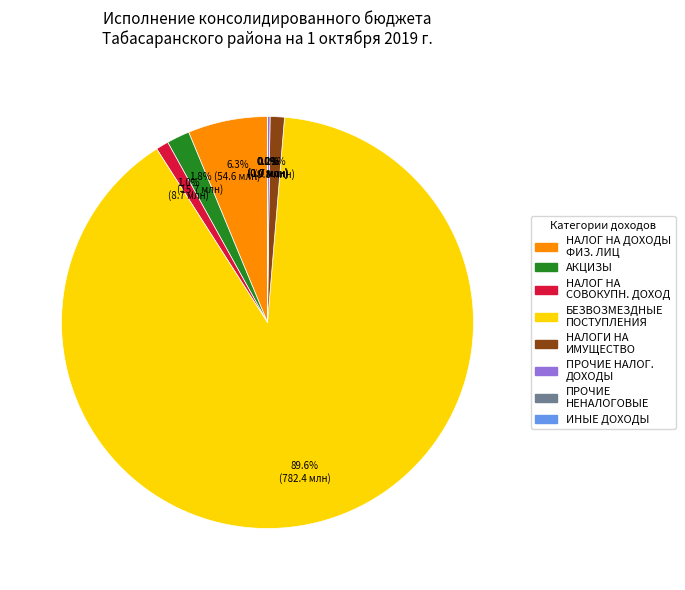

Is there a majority slice in this chart?

Yes